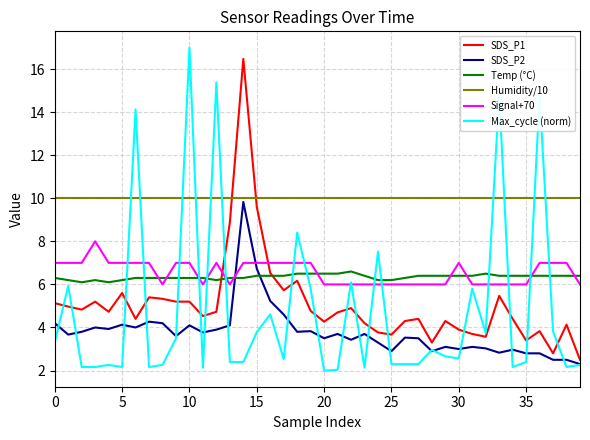

How many intersections are there between Max_cycle (norm) and Temp (°C)?

14